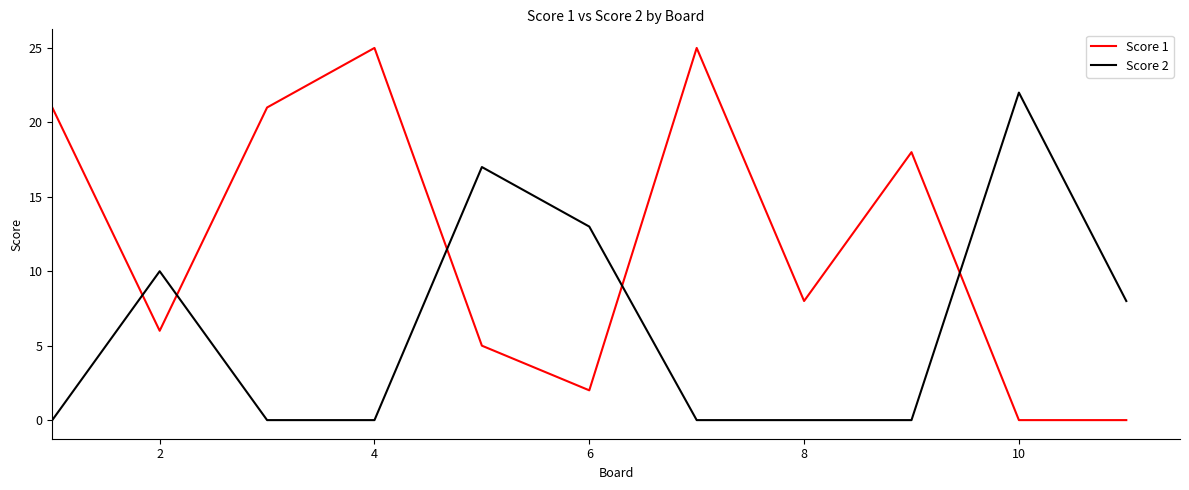

Which series has the largest total across all categories?

Score 1